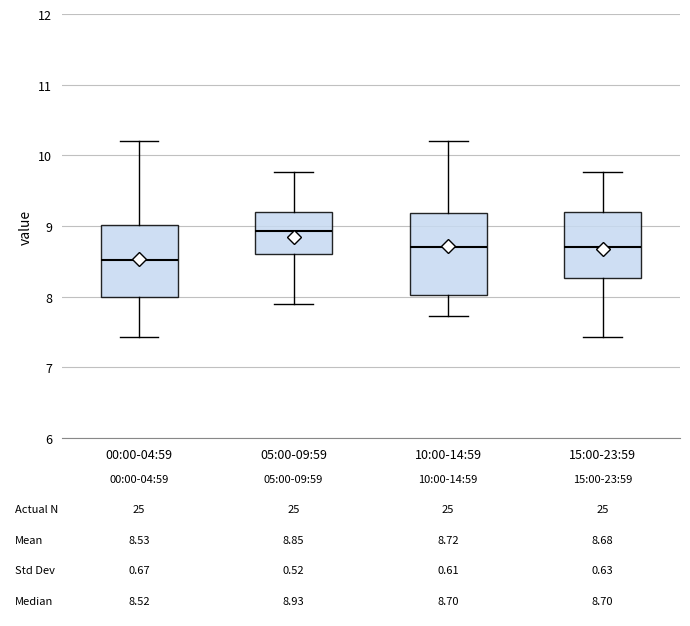

Comparing the boxes themselves (not the whiskers), which one is the tallest?

10:00-14:59